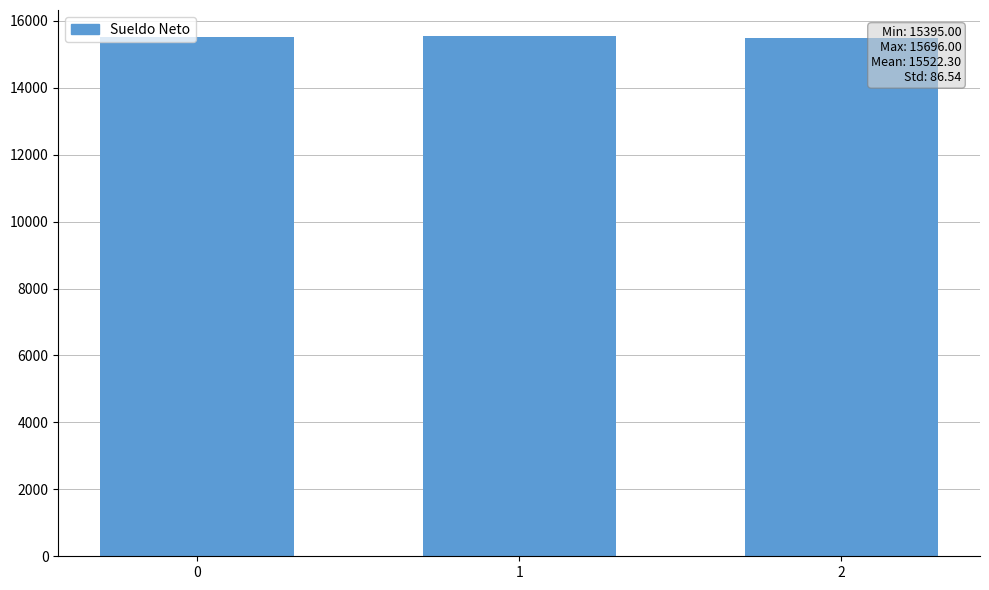

The chart shows a value of 6355.2 at 2. True or false?

False